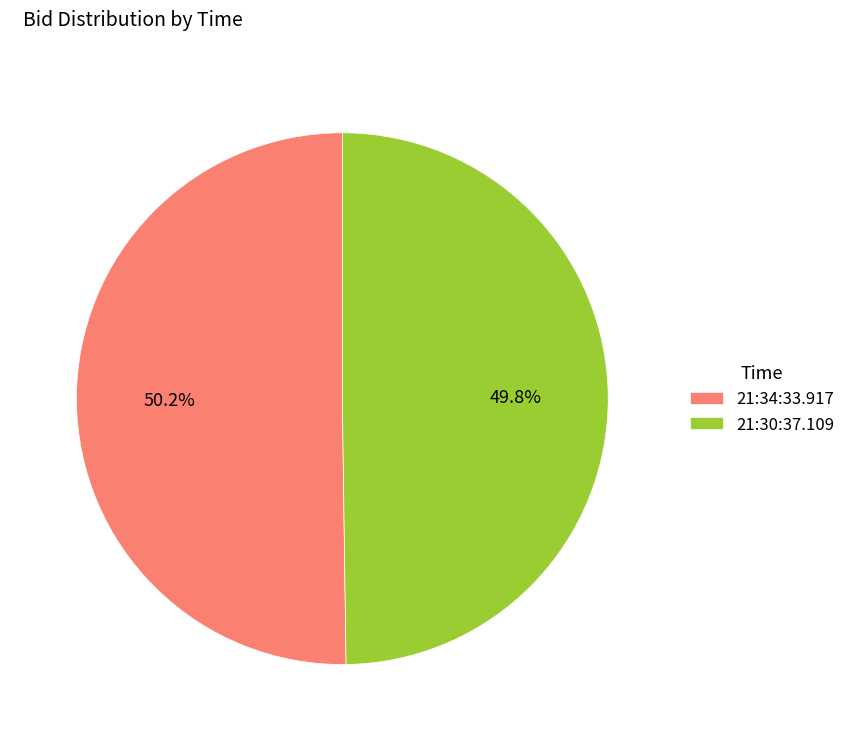

What is the total percentage of 21:34:33.917 and 21:30:37.109?

100.0%